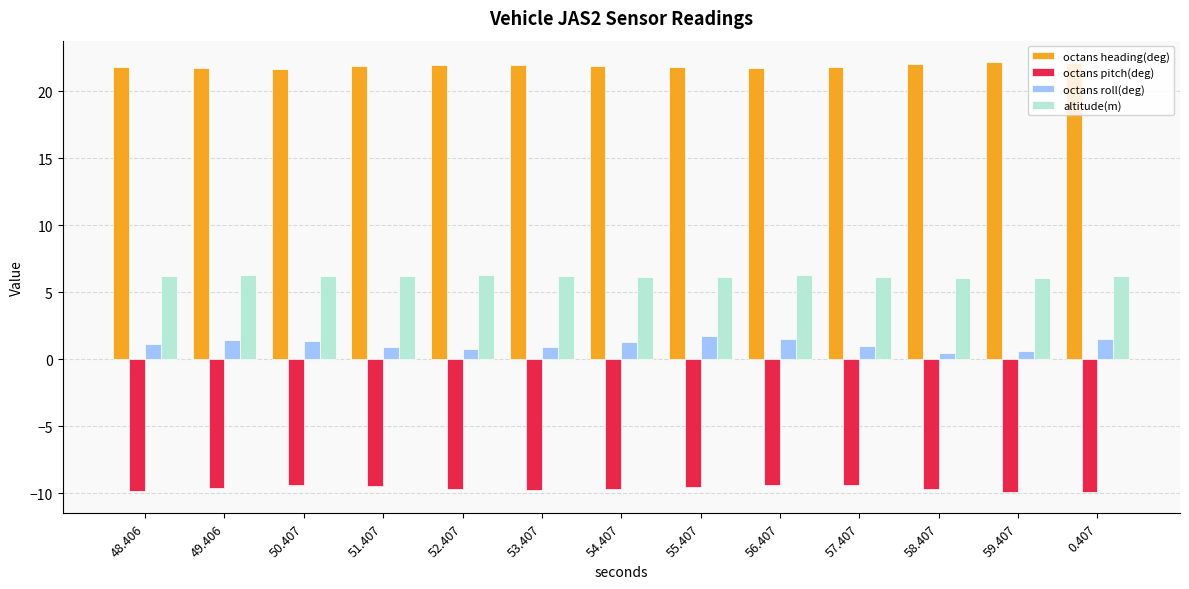

Count the number of data series in this chart.

4